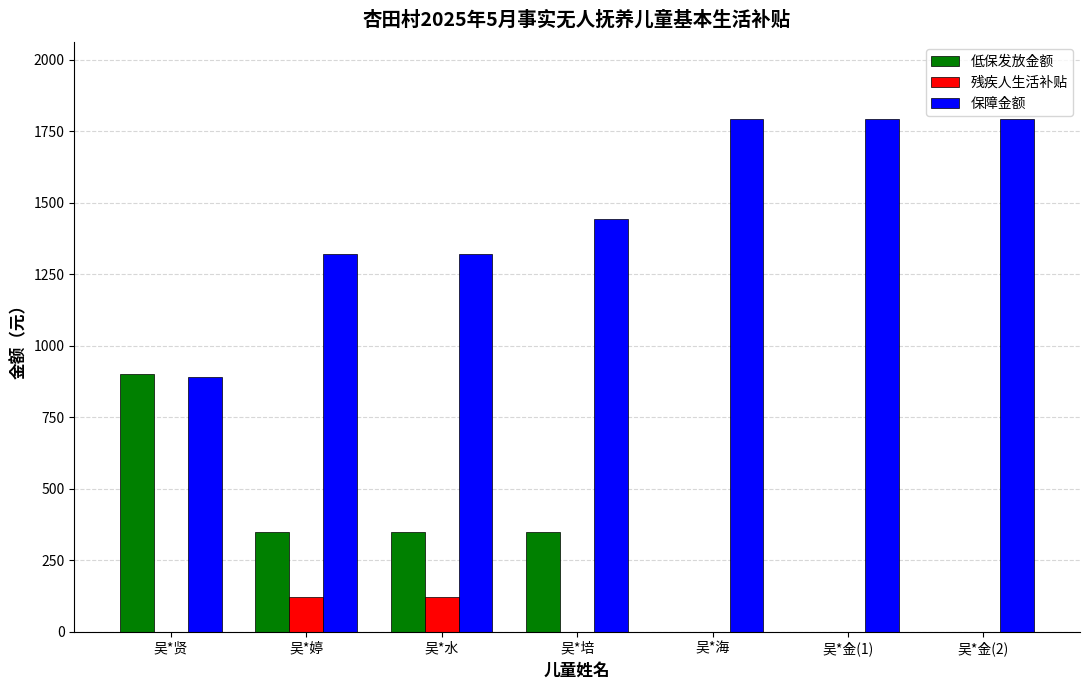

The 保障金额 series shows 479 at 吴*婷. True or false?

False